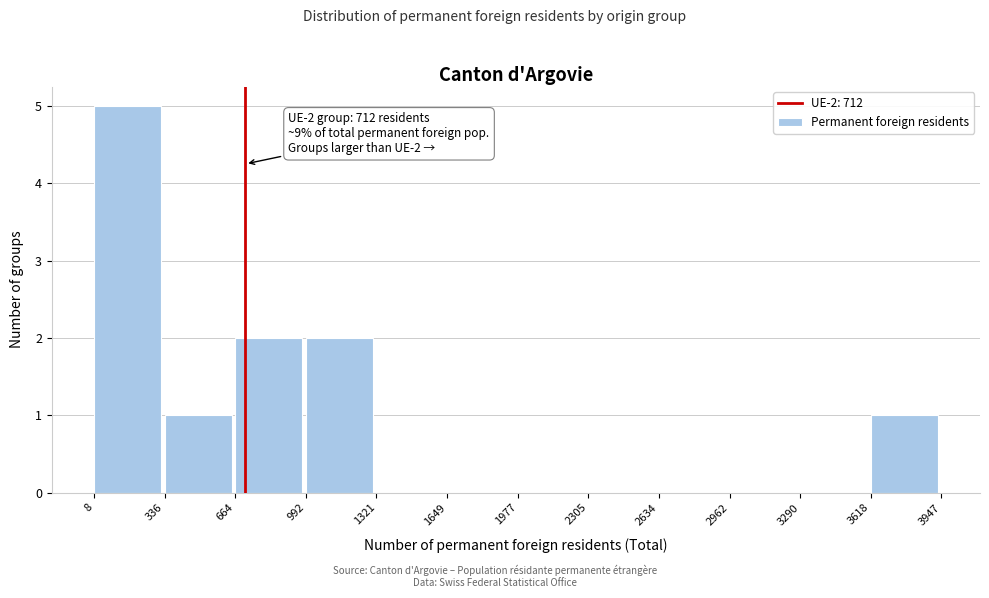

Which range on the x-axis has the tallest bar?

8 to 336